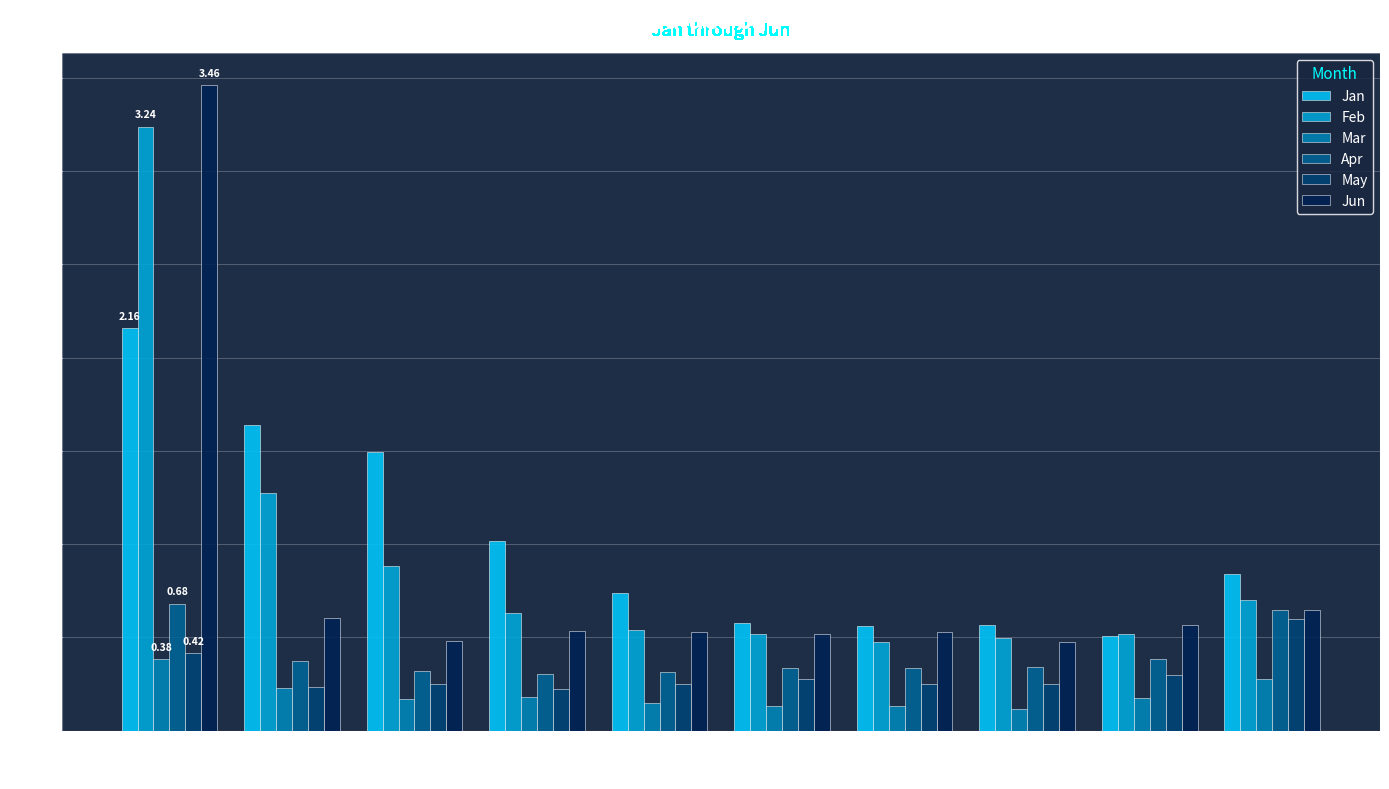

The May series shows 0.6 at pct95. True or false?

True